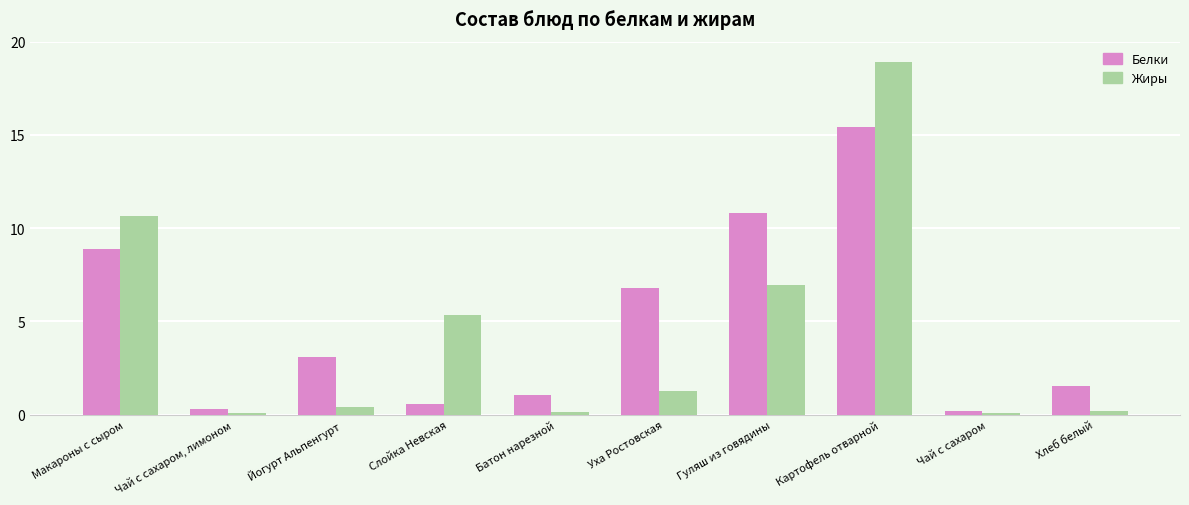

Does the chart contain any negative values?

No